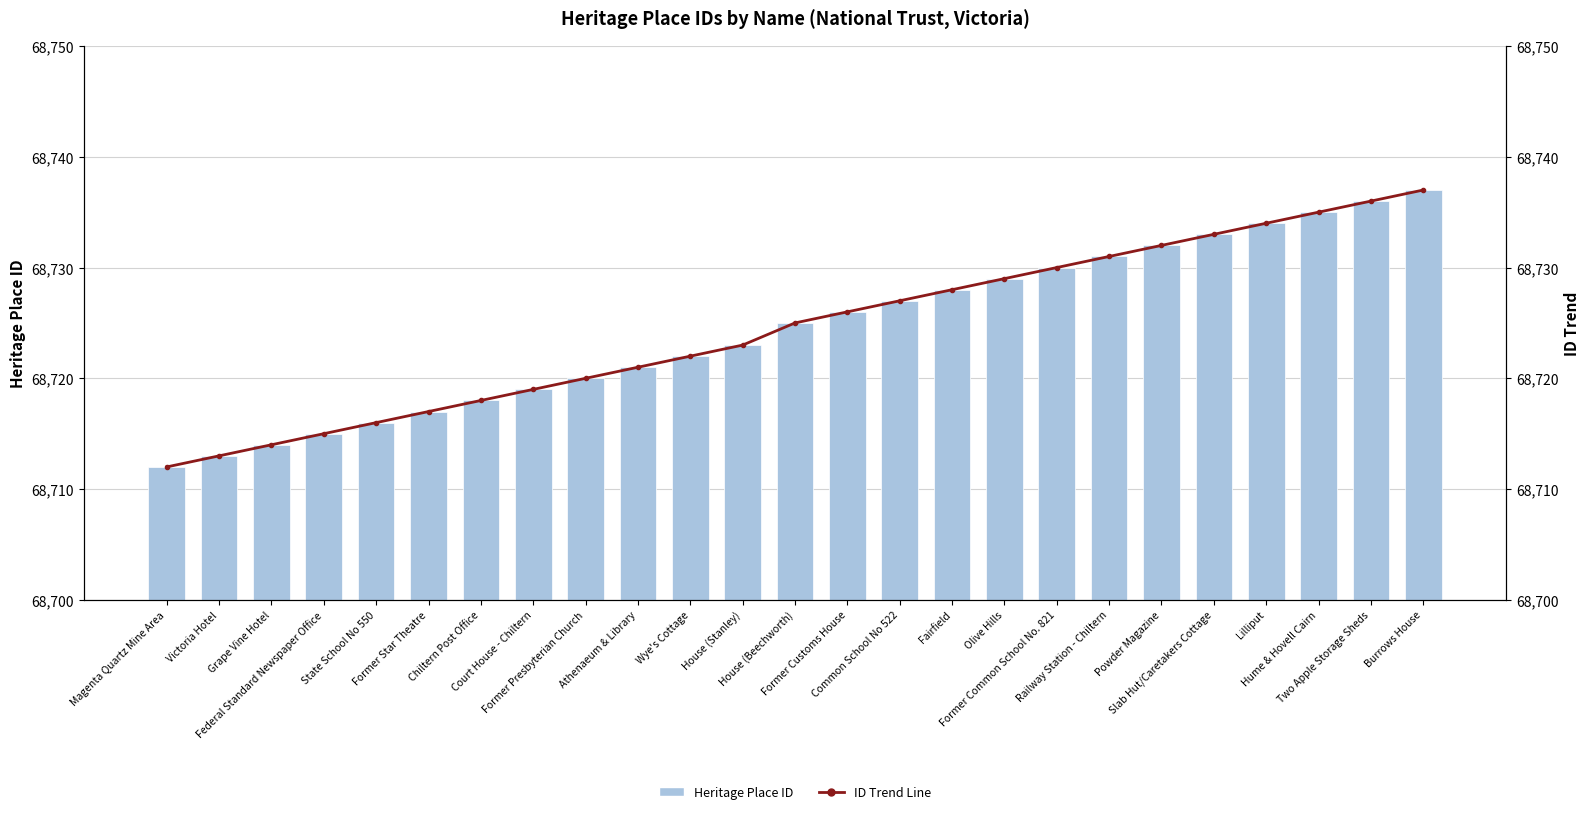

Rank the categories by Heritage Place ID value from highest to lowest.

Burrows House, Two Apple Storage Sheds, Hume & Hovell Cairn, Lilliput, Slab Hut/Caretakers Cottage, Powder Magazine, Railway Station - Chiltern, Former Common School No. 821, Olive Hills, Fairfield, Common School No 522, Former Customs House, House (Beechworth), House (Stanley), Wye's Cottage, Athenaeum & Library, Former Presbyterian Church, Court House - Chiltern, Chiltern Post Office, Former Star Theatre, State School No 550, Federal Standard Newspaper Office, Grape Vine Hotel, Victoria Hotel, Magenta Quartz Mine Area